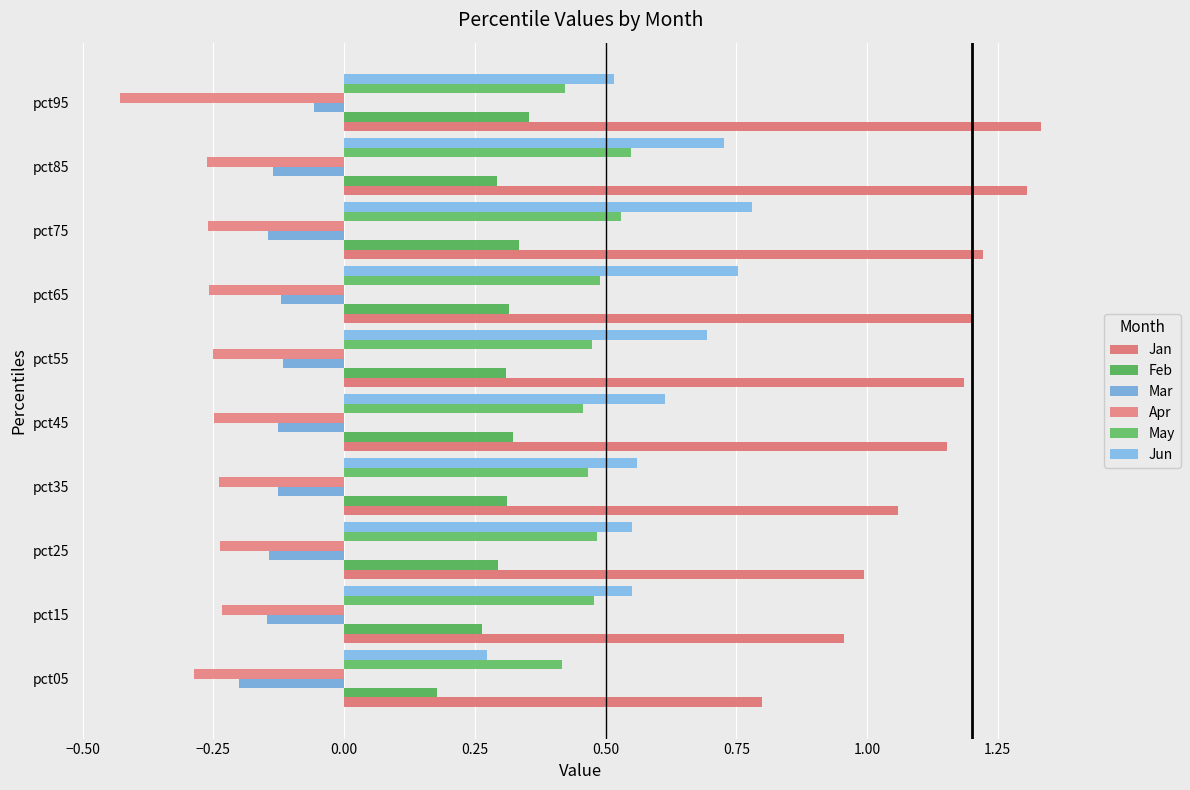

What is the average value of the May series?

0.5